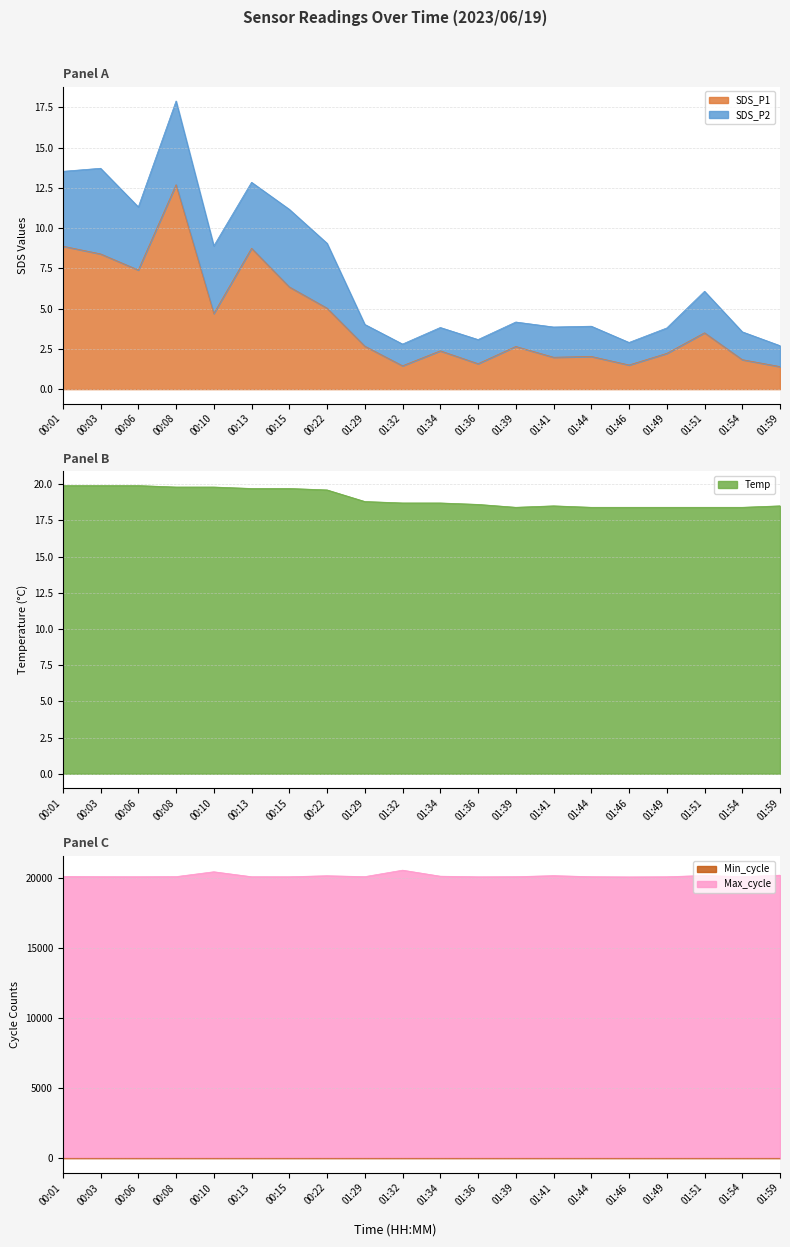

What position from the right is 00:15?

14